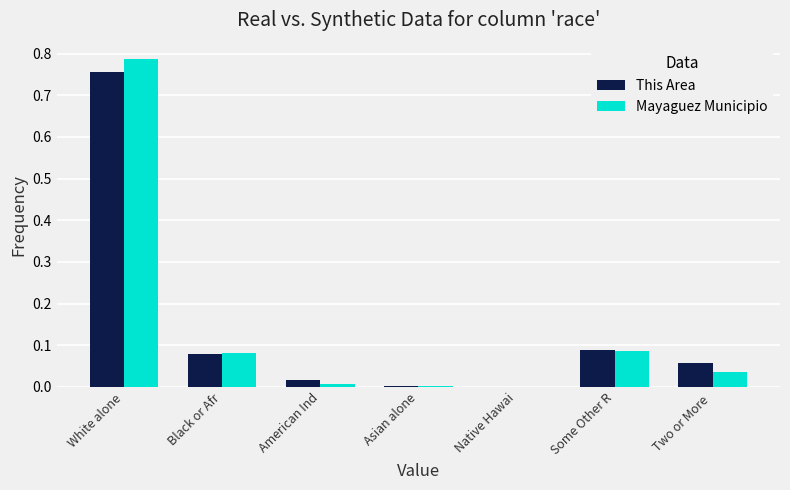

Is the value of Mayaguez Municipio at Black or Afr greater than the value of This Area at American Ind?

Yes